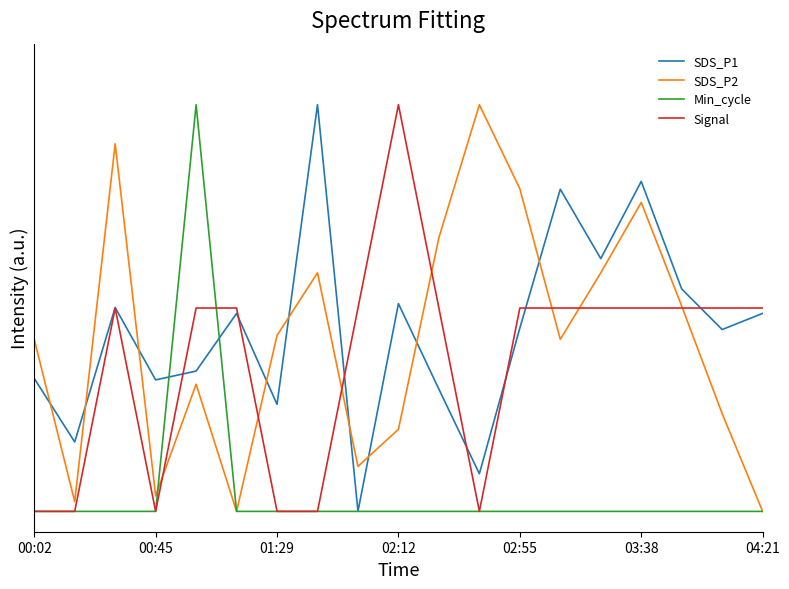

Does the chart display data point markers on the line(s)?

No